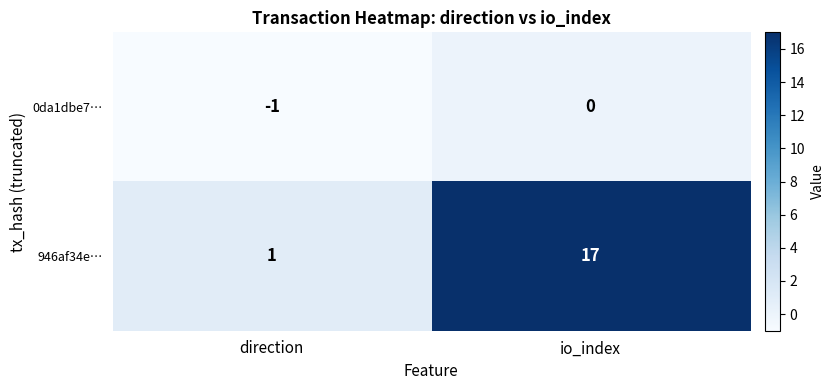

What is the sum of all 946af34e… values?

18